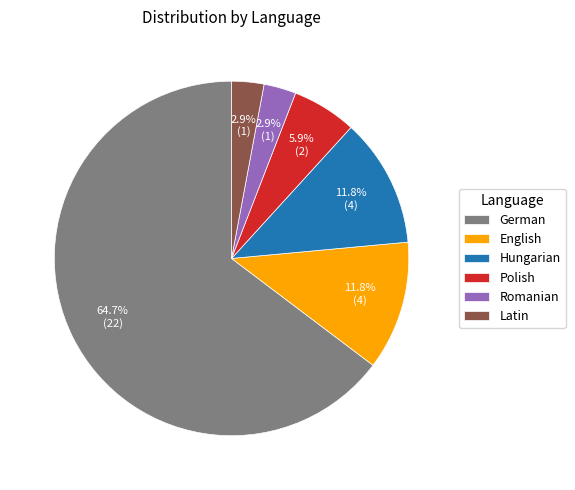

Do Polish and German together represent more than half of the pie?

Yes